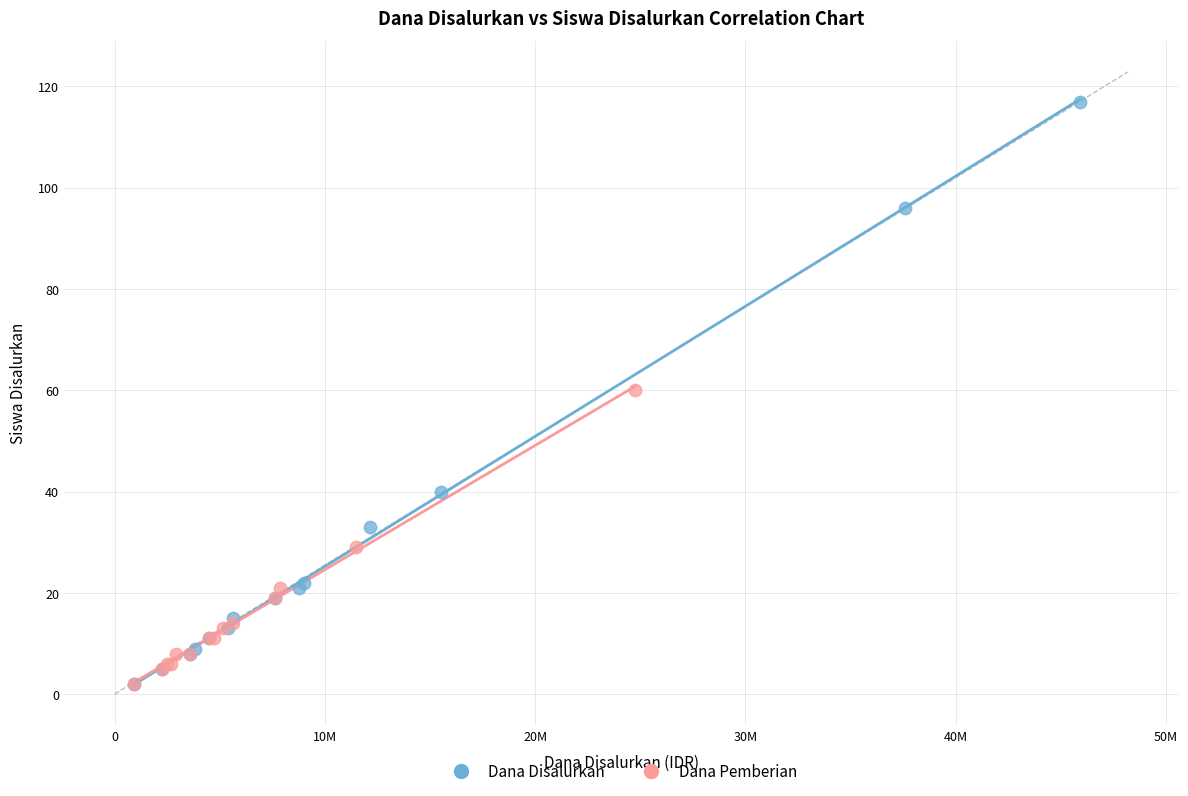

Which series contains the highest Y value?

Dana Disalurkan